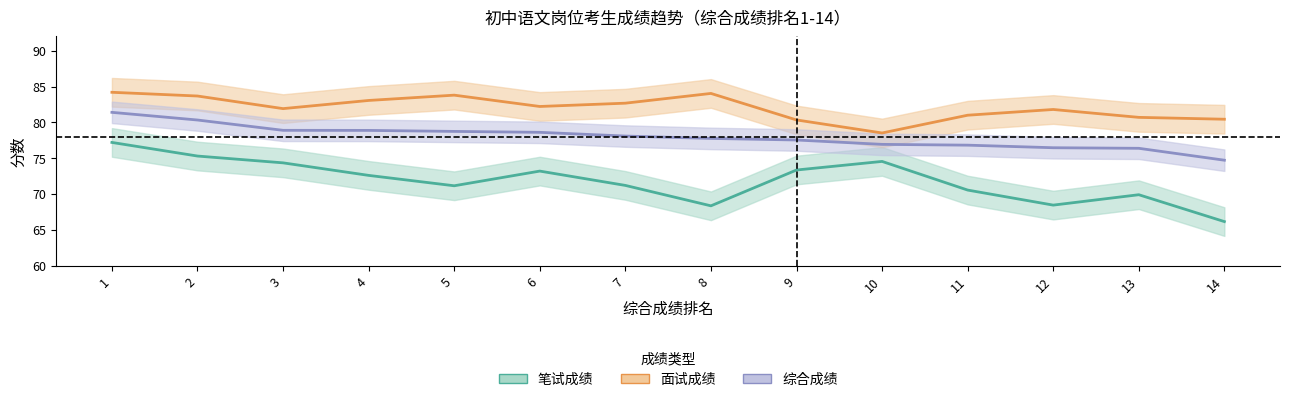

Reading left to right, what are all the values shown in this chart?

笔试成绩: 1=77.2	2=75.3	3=74.3	4=72.6	5=71.2	6=73.2	7=71.2	8=68.3	9=73.3	10=74.5	11=70.5	12=68.5	13=69.9	14=66.2
面试成绩: 1=84.2	2=83.7	3=81.9	4=83.1	5=83.8	6=82.2	7=82.7	8=84.0	9=80.3	10=78.5	11=81.0	12=81.8	13=80.7	14=80.4
综合成绩: 1=81.4	2=80.3	3=78.9	4=78.9	5=78.7	6=78.6	7=78.1	8=77.8	9=77.5	10=76.9	11=76.8	12=76.5	13=76.4	14=74.7